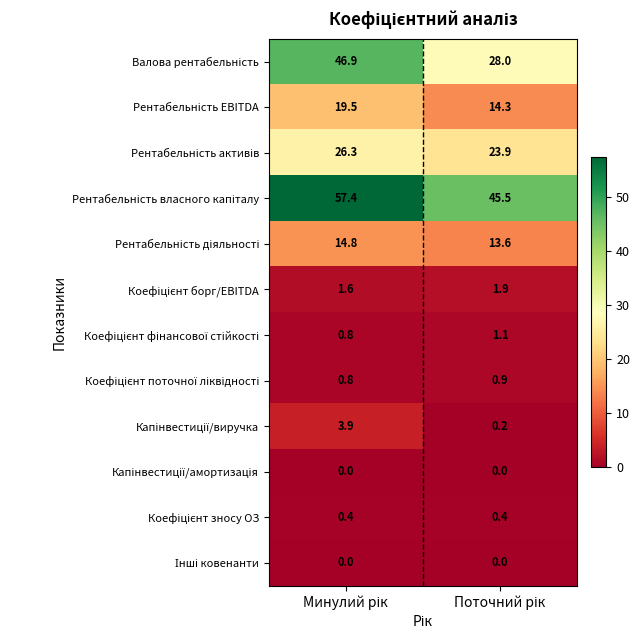

How many data points does each series have?

2